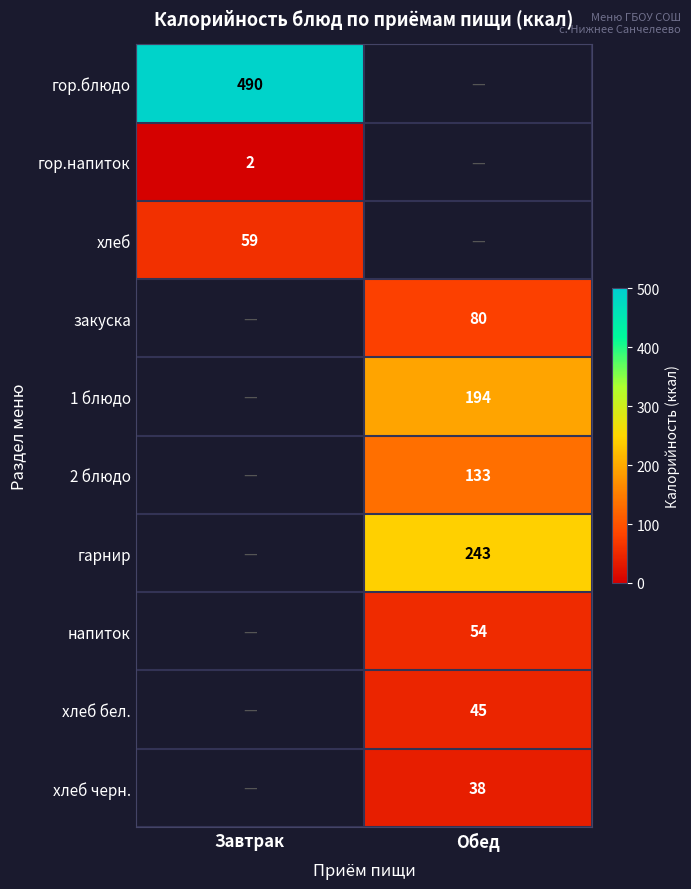

Which category has the lowest value across all series?

Завтрак